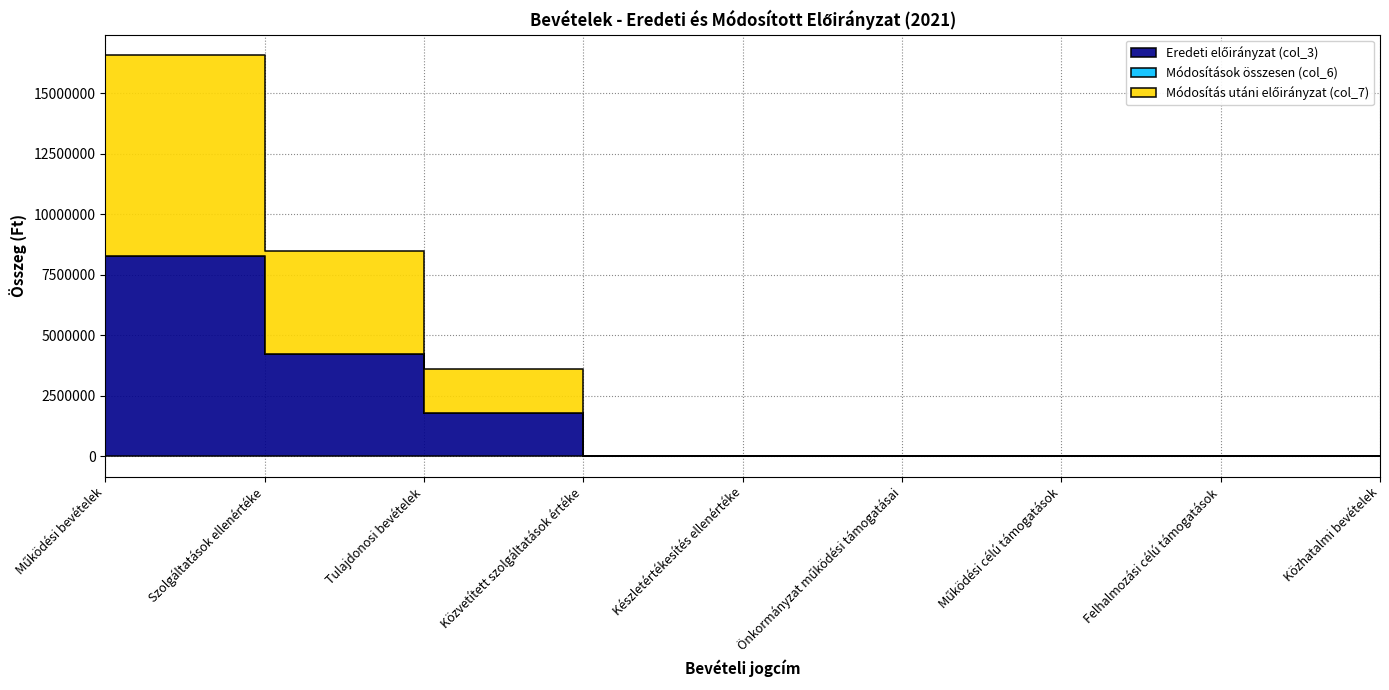

What position from the left is Tulajdonosi bevételek?

3